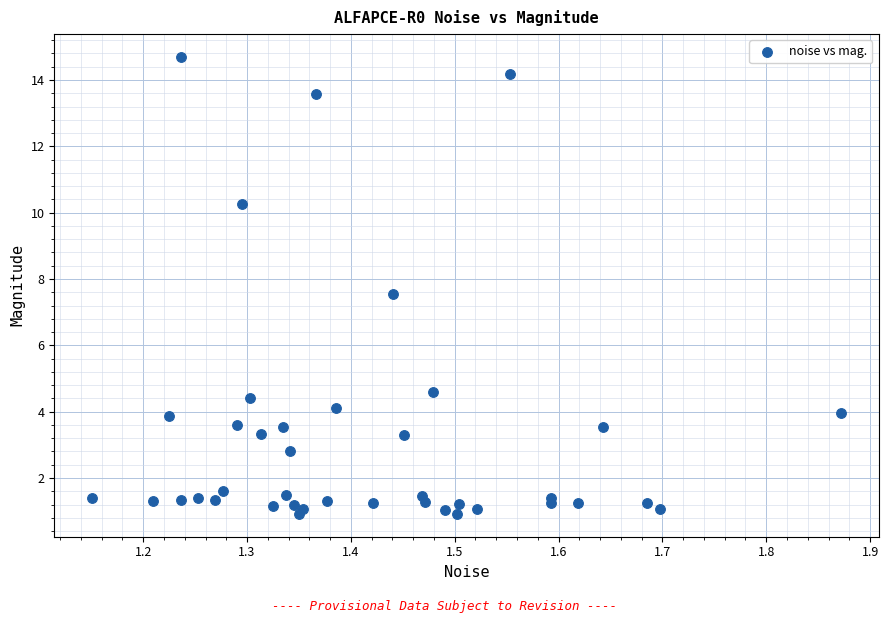

What Y value in the scatter plot is closest to 7?

7.5